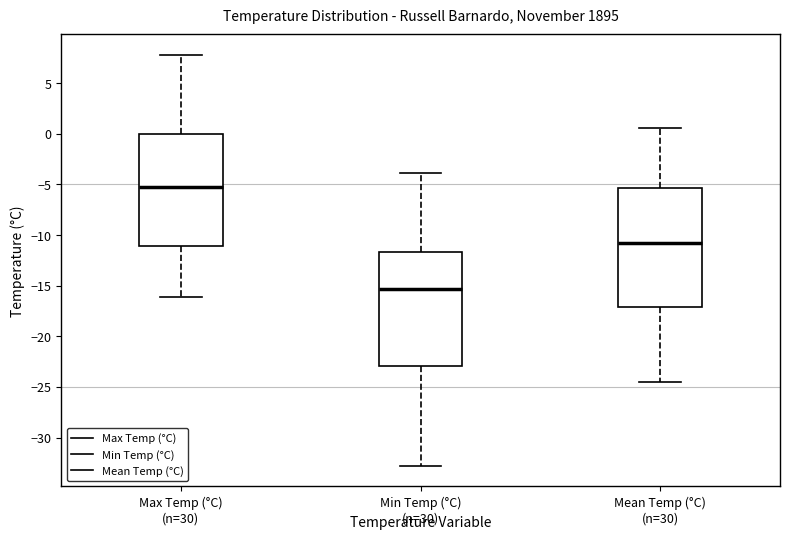

Reading left to right, transcribe this box plot: for each box, give where its median line is, the range the box spans, and where its two whiskers end, as read against the y-axis. The values are not printed on the chart, so give them approximately, as read against the axis.

Max Temp (°C): median -5.0, box -11.0 to 0.0, whiskers -16.0 to 8.0
Min Temp (°C): median -15.5, box -23.0 to -11.5, whiskers -33.0 to -4.0
Mean Temp (°C): median -10.5, box -17.0 to -5.5, whiskers -24.5 to 0.5